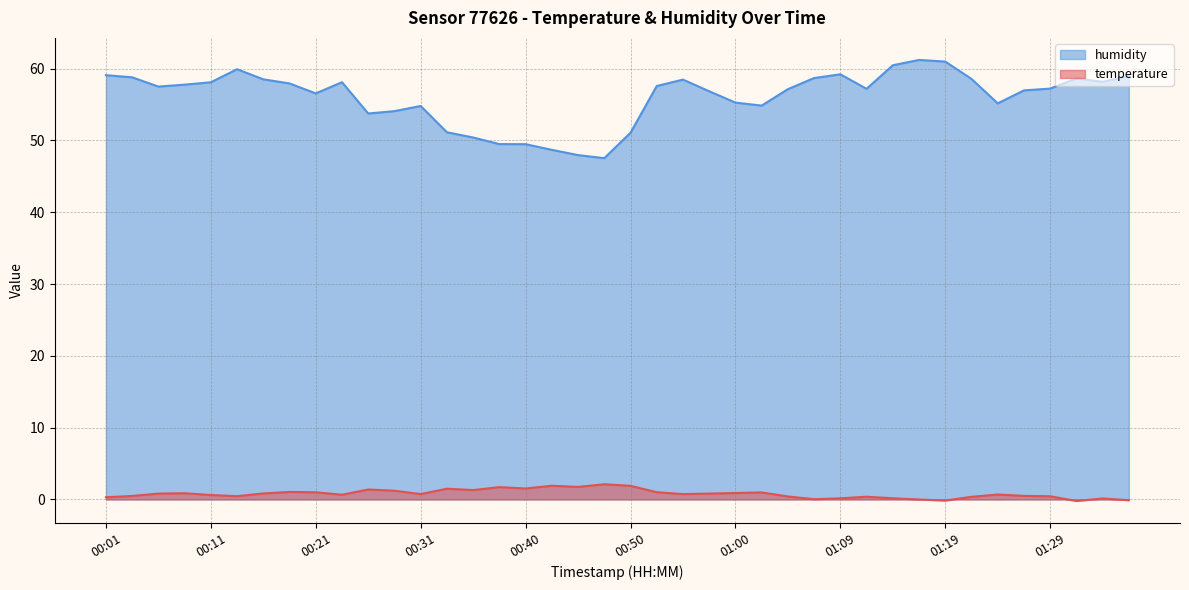

What is the spread (max minus min) of values at 00:21?

55.5